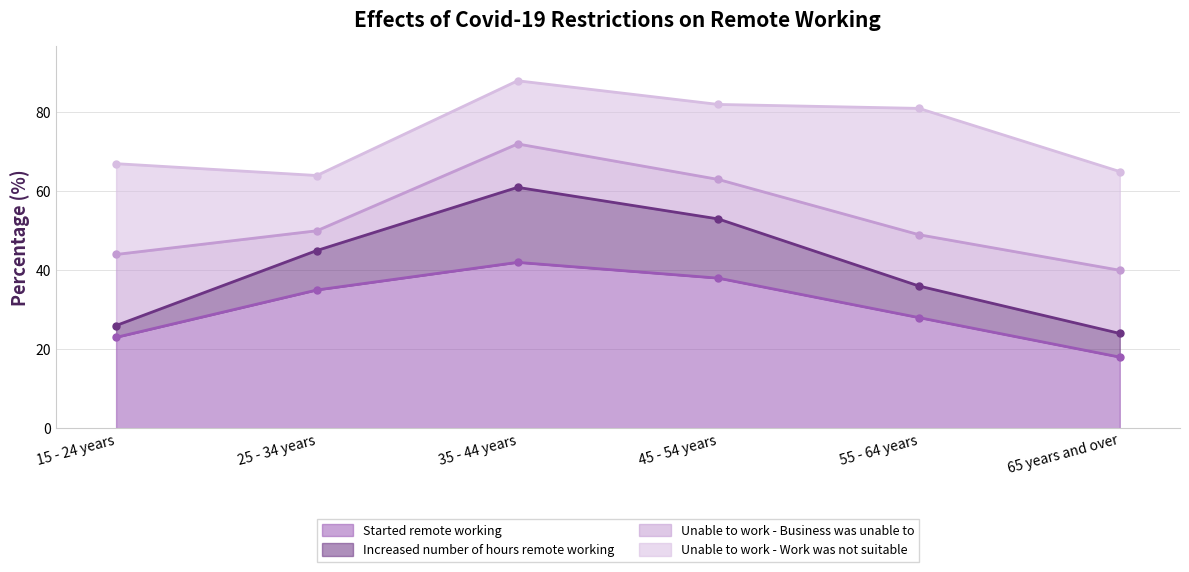

Reading left to right, list all the values displayed in this chart.

Started remote working: 15 - 24 years=23	25 - 34 years=35	35 - 44 years=42	45 - 54 years=38	55 - 64 years=28	65 years and over=18
Increased number of hours remote working: 15 - 24 years=3	25 - 34 years=10	35 - 44 years=19	45 - 54 years=15	55 - 64 years=8	65 years and over=6
Unable to work - Business was unable to: 15 - 24 years=18	25 - 34 years=5	35 - 44 years=11	45 - 54 years=10	55 - 64 years=13	65 years and over=16
Unable to work - Work was not suitable: 15 - 24 years=23	25 - 34 years=14	35 - 44 years=16	45 - 54 years=19	55 - 64 years=32	65 years and over=25